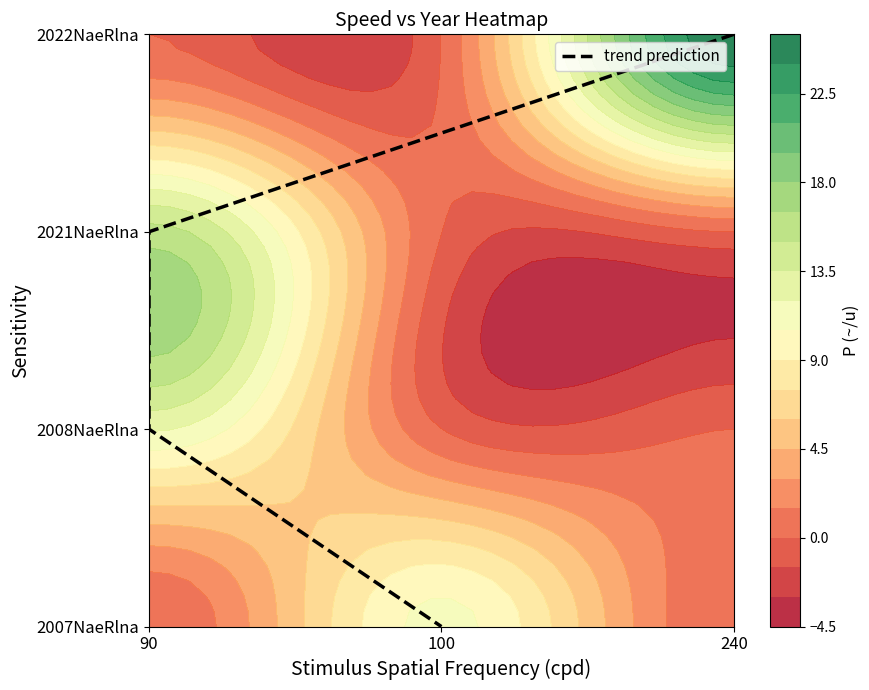

At which label is the value closest to 1?

90